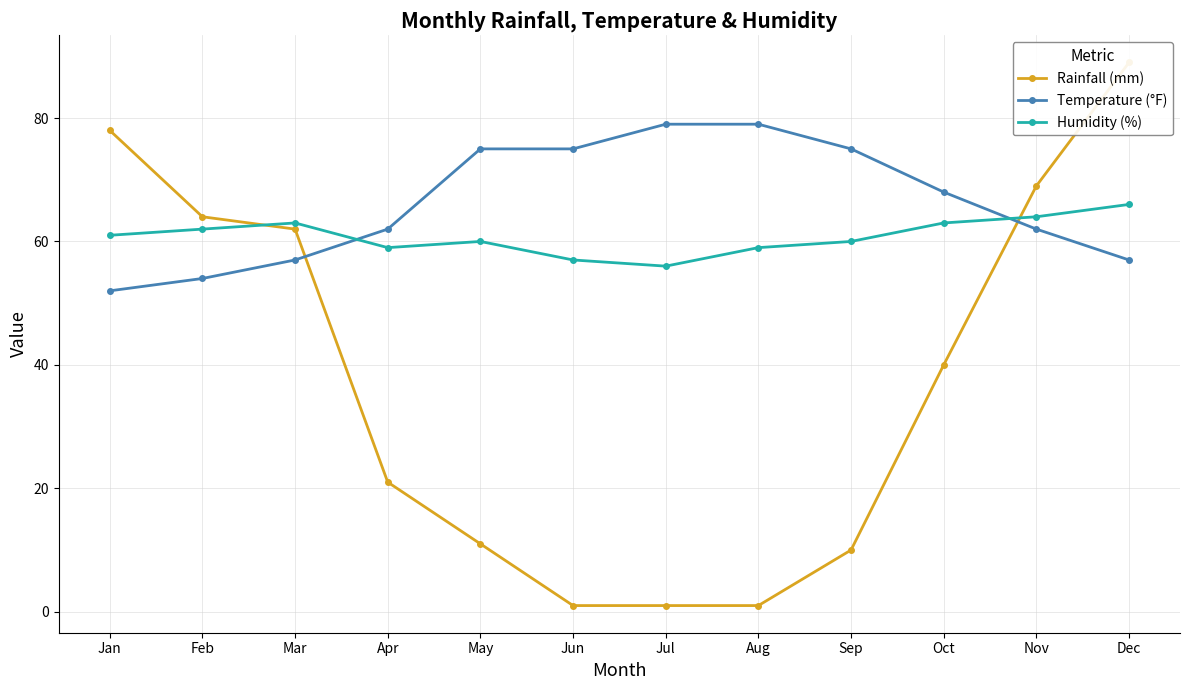

How many lines are shown in the chart?

3